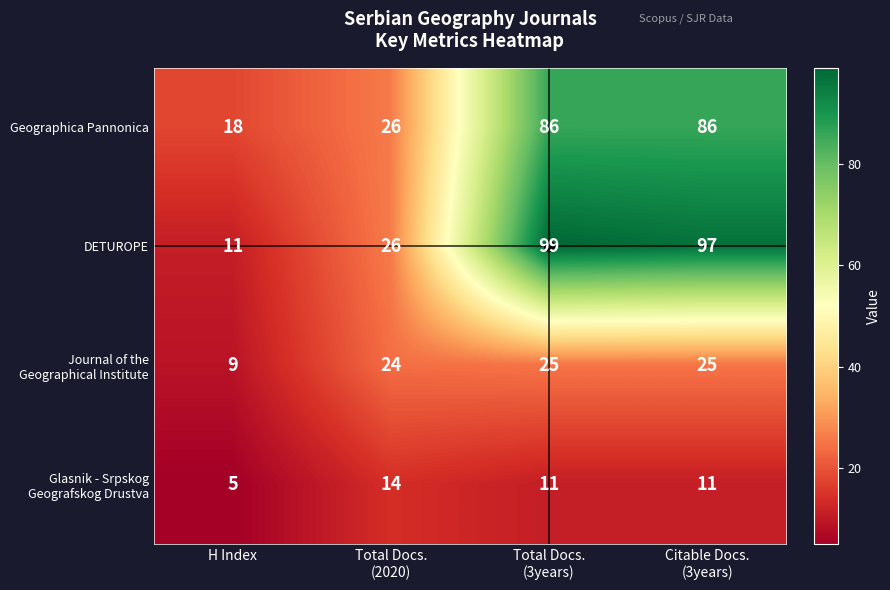

What is the average value of the Geographica Pannonica series?

54